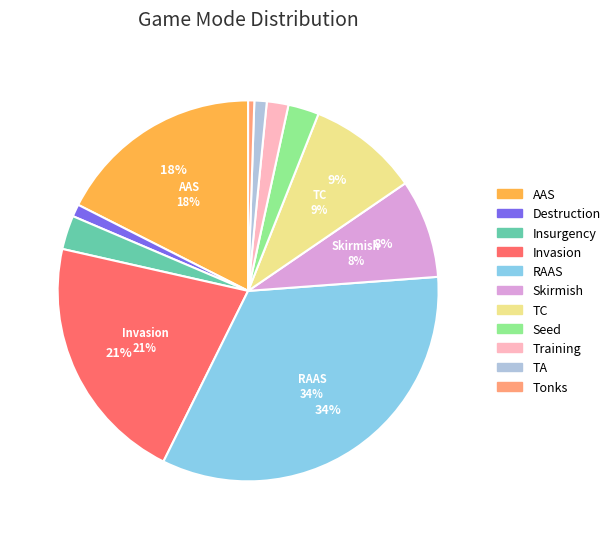

Is Invasion the majority of the pie?

No